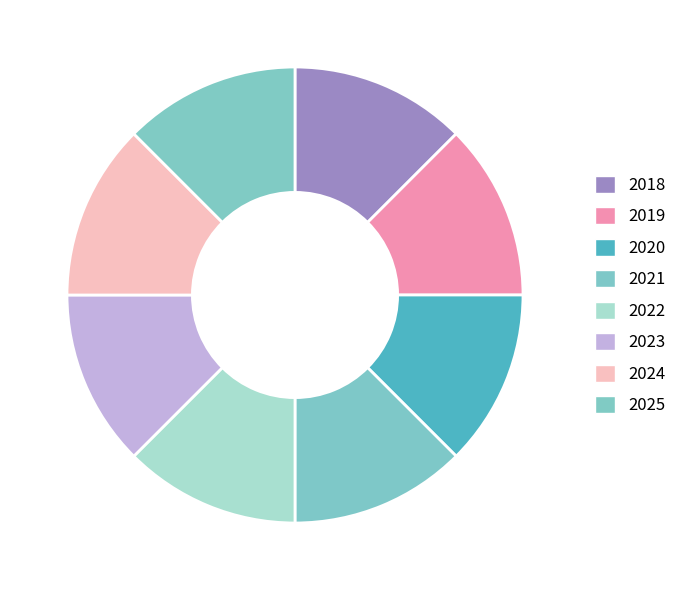

How many slices are in this pie chart?

8